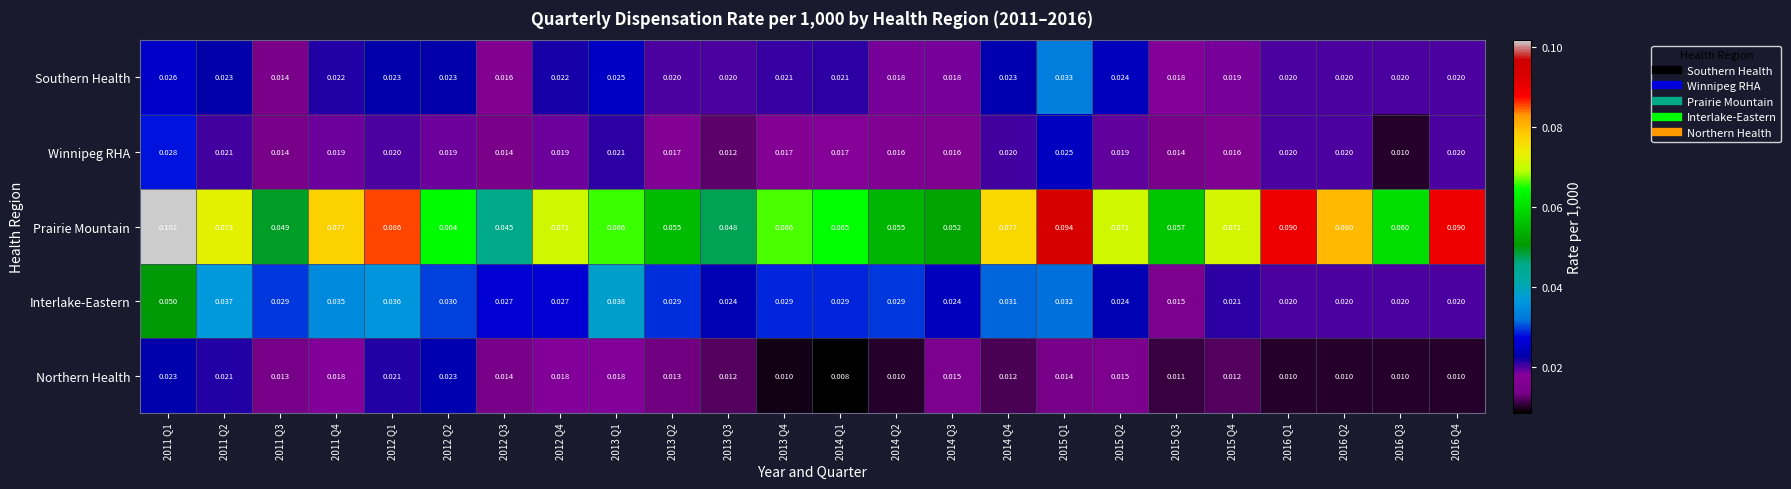

Which series has the largest total across all categories?

Prairie Mountain